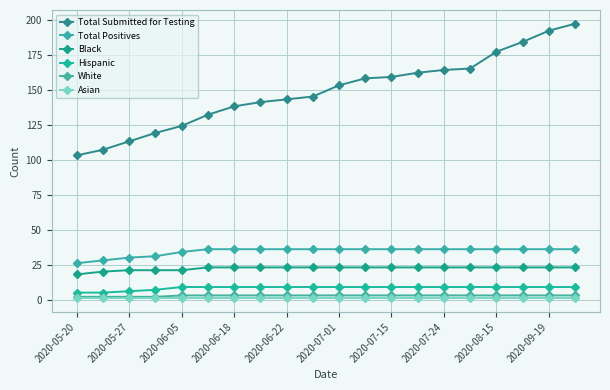

Which series has the largest total across all categories?

Total Submitted for Testing